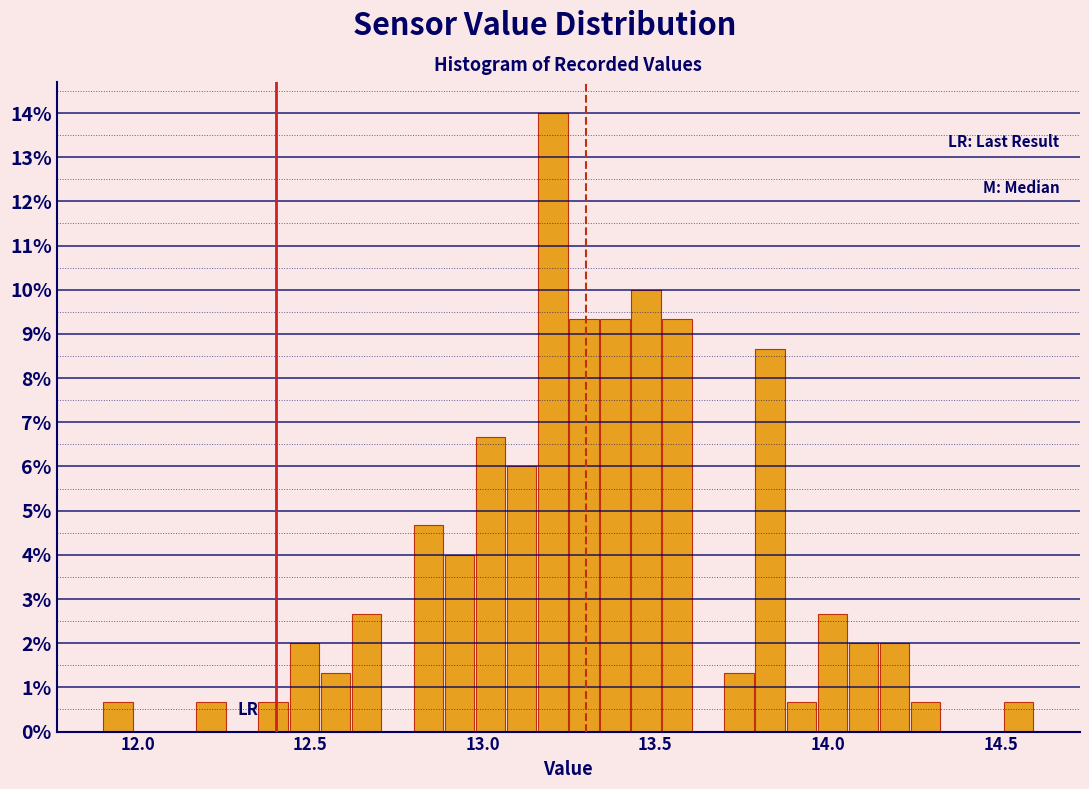

Read against the x-axis, roughly where is the centre of the tallest bar?

13.20